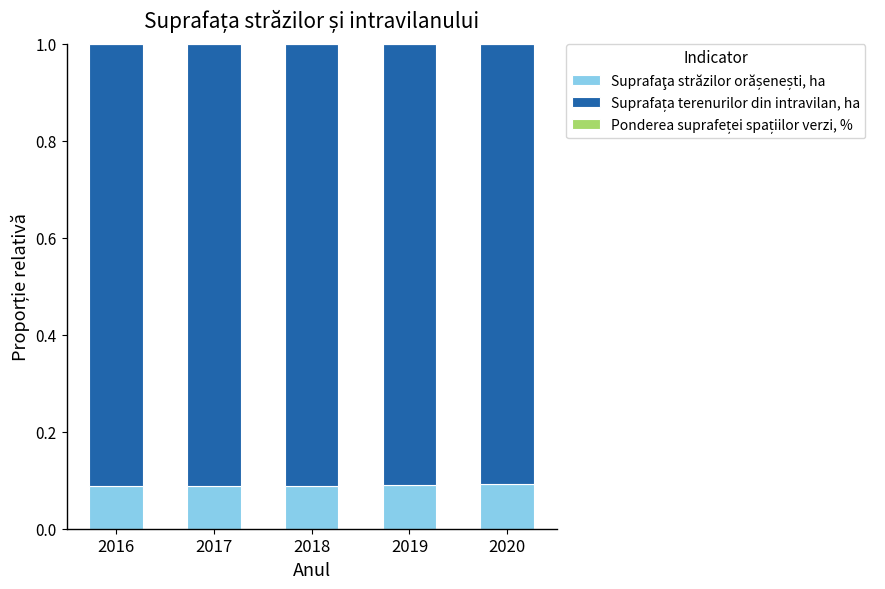

How many Ponderea suprafeței spațiilor verzi, % values are between 0 and 1?

5